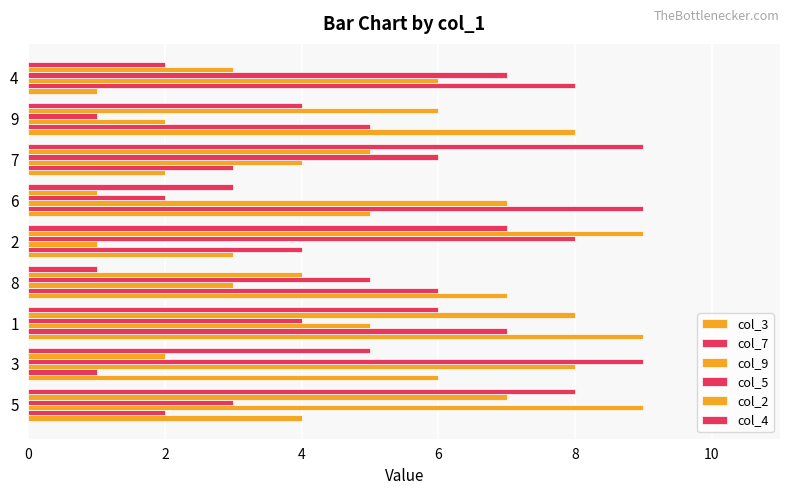

How many distinct data groups are displayed?

6